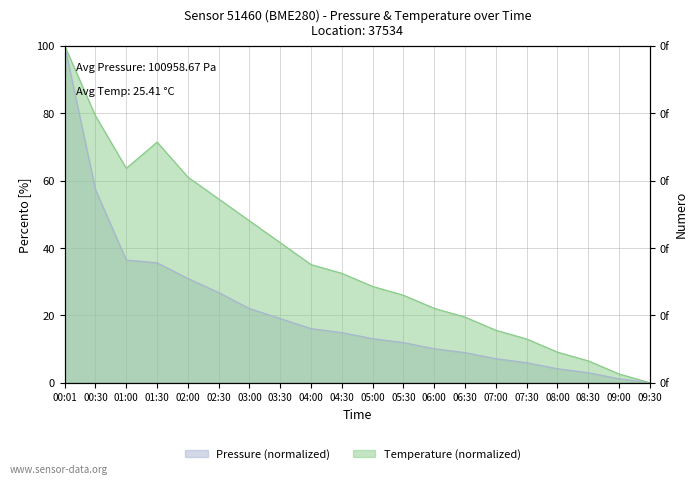

What is the sum of all pressure values?

424.5